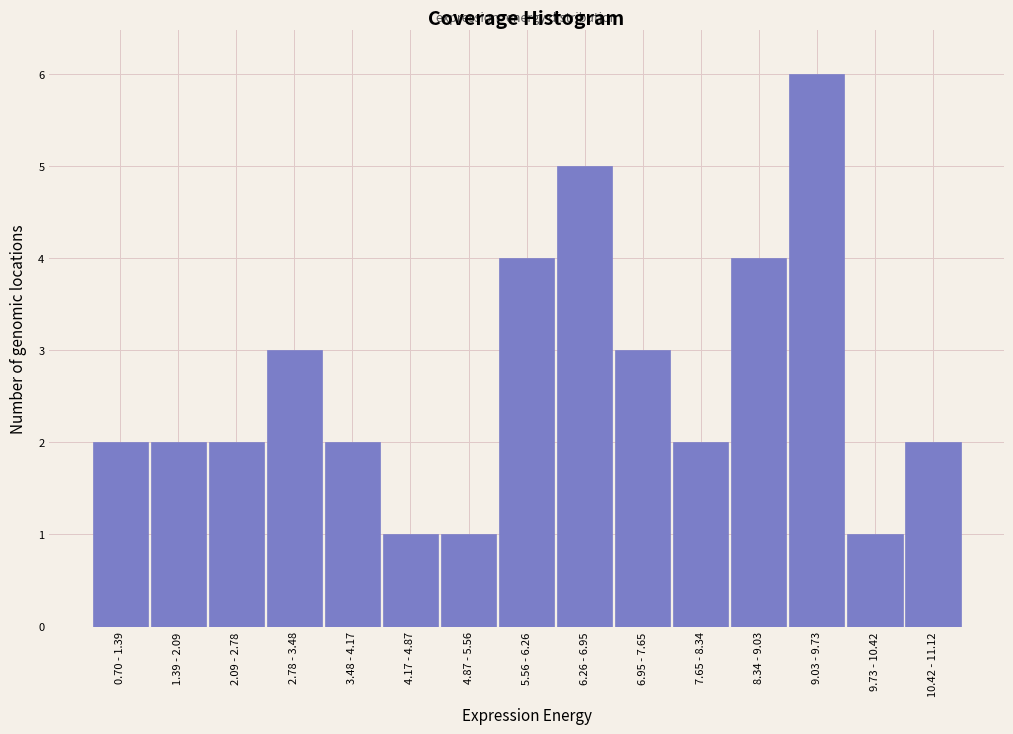

Reading left to right, what are all the values shown in this chart?

2	2	2	3	2	1	1	4	5	3	2	4	6	1	2